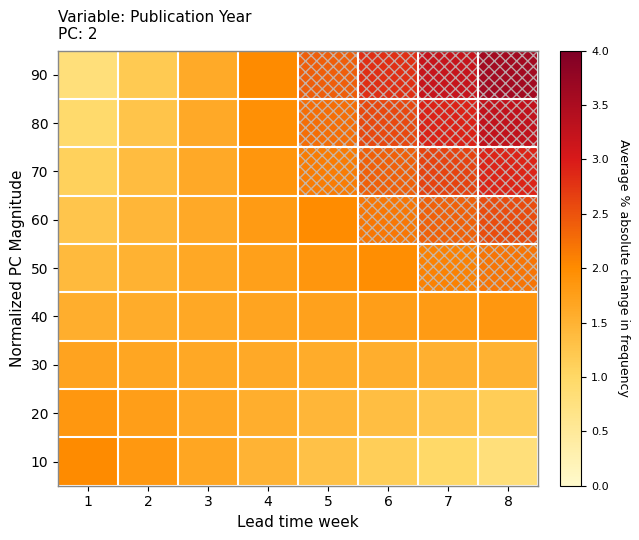

At how many categories does at least one series exceed 2?

4